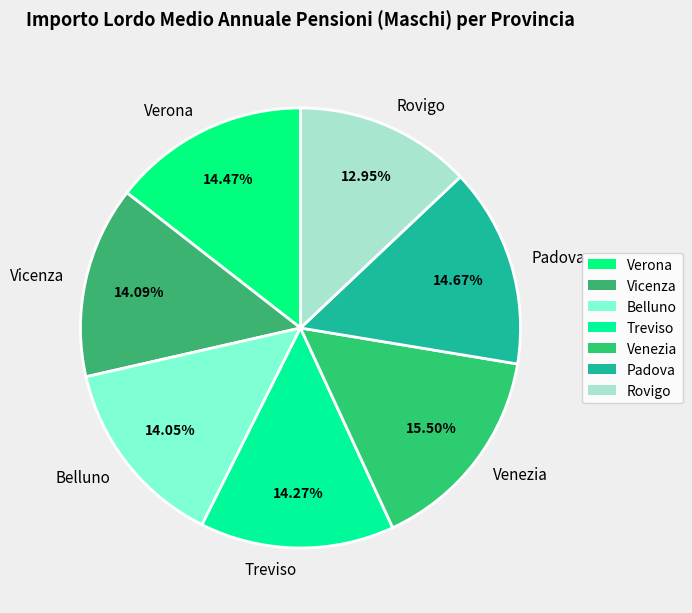

To the nearest percent, what is the difference between the largest and smallest slice percentages?

3%